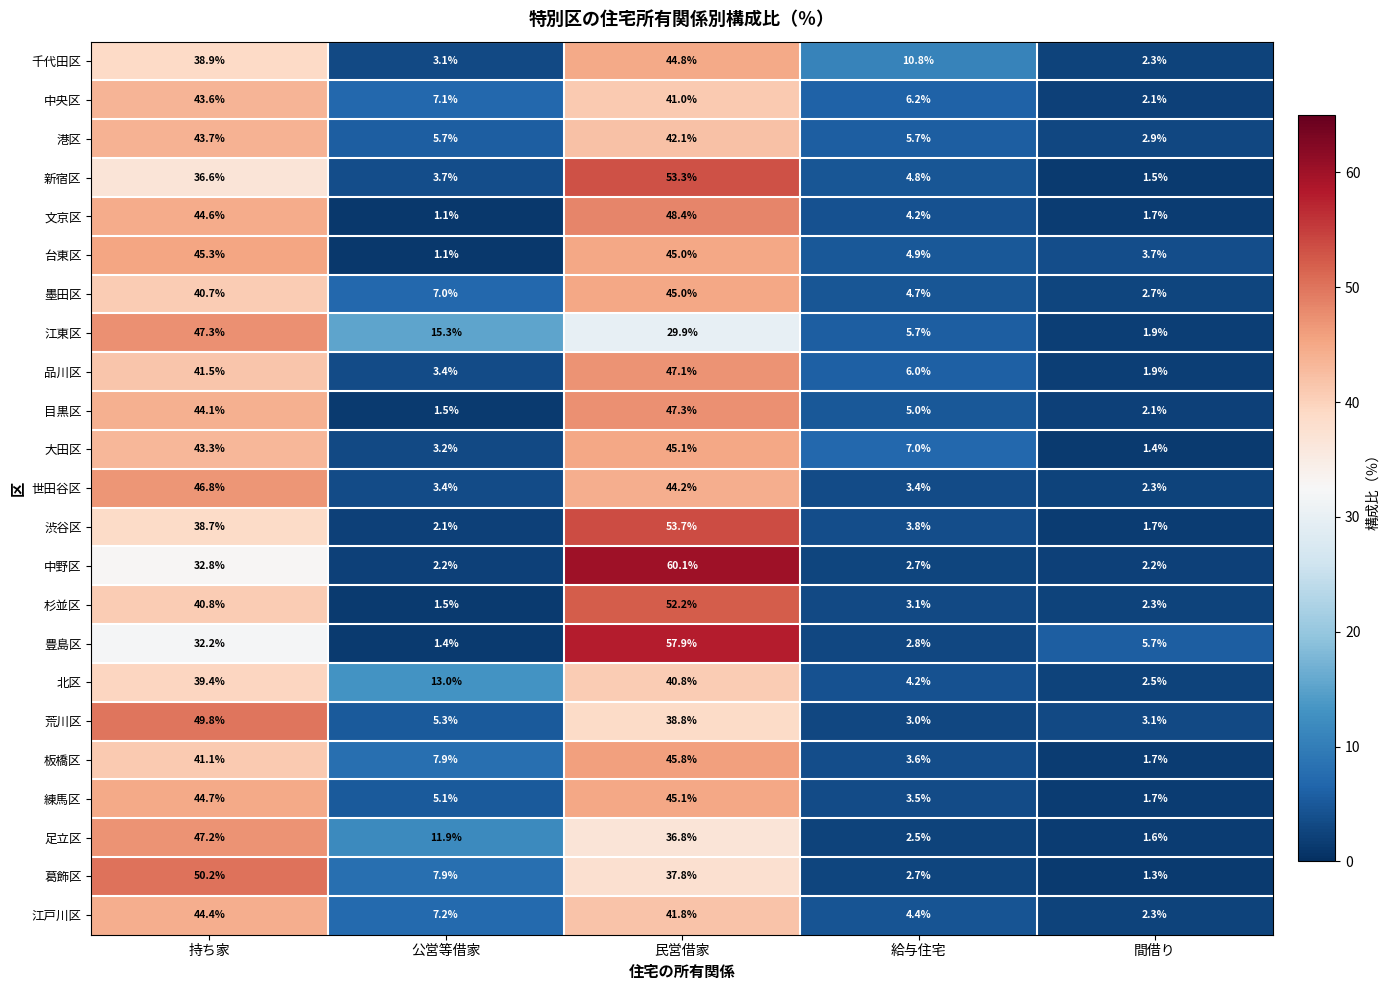

Is it true that 中央区 equals 43.6 at 持ち家?

True